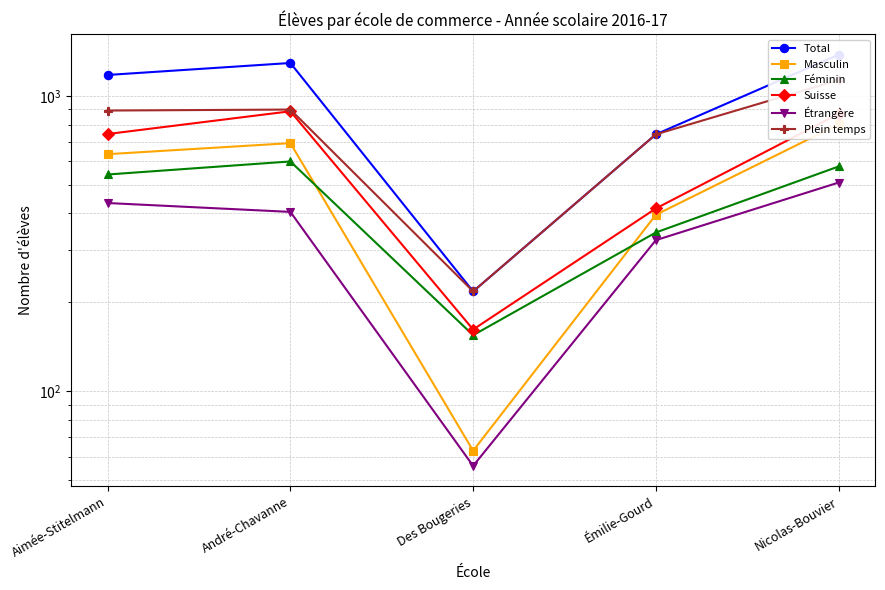

Reading left to right, extract all data points from this chart.

Total: Aimée-Stitelmann=1177	André-Chavanne=1292	Des Bougeries=218	Émilie-Gourd=741	Nicolas-Bouvier=1378
Masculin: Aimée-Stitelmann=635	André-Chavanne=692	Des Bougeries=63	Émilie-Gourd=396	Nicolas-Bouvier=801
Féminin: Aimée-Stitelmann=542	André-Chavanne=600	Des Bougeries=155	Émilie-Gourd=345	Nicolas-Bouvier=577
Suisse: Aimée-Stitelmann=743	André-Chavanne=887	Des Bougeries=162	Émilie-Gourd=416	Nicolas-Bouvier=869
Étrangère: Aimée-Stitelmann=434	André-Chavanne=405	Des Bougeries=56	Émilie-Gourd=325	Nicolas-Bouvier=509
Plein temps: Aimée-Stitelmann=892	André-Chavanne=899	Des Bougeries=218	Émilie-Gourd=741	Nicolas-Bouvier=1131